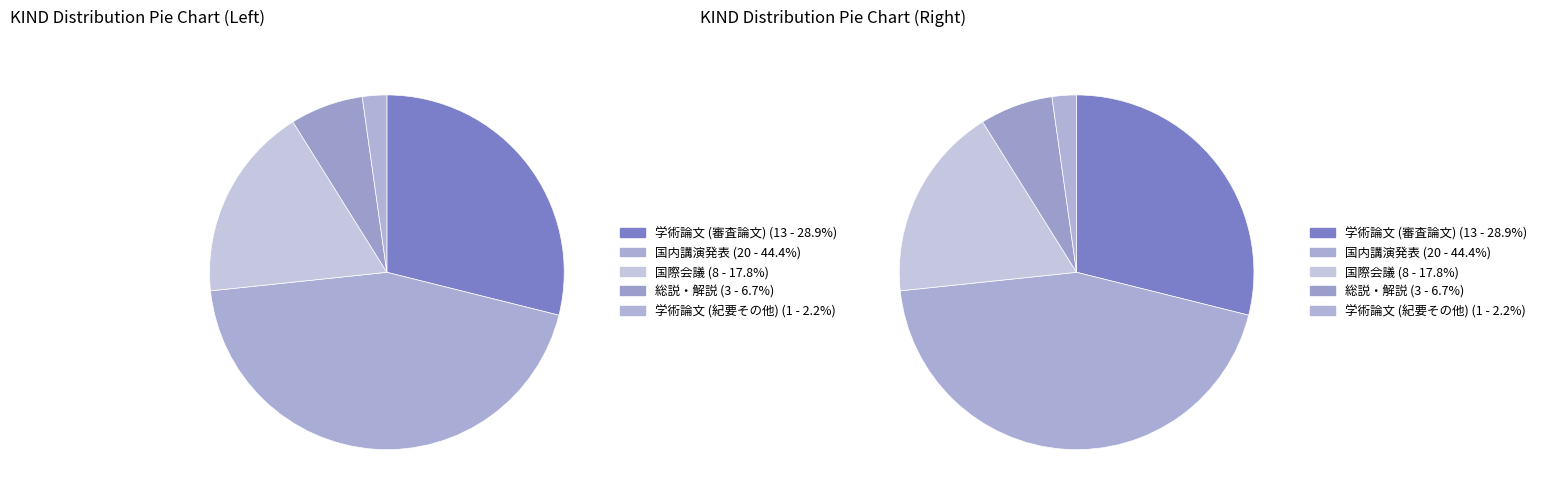

Approximately how many times larger is the value at 国内講演発表 compared to 学術論文 (紀要その他)?

20.0